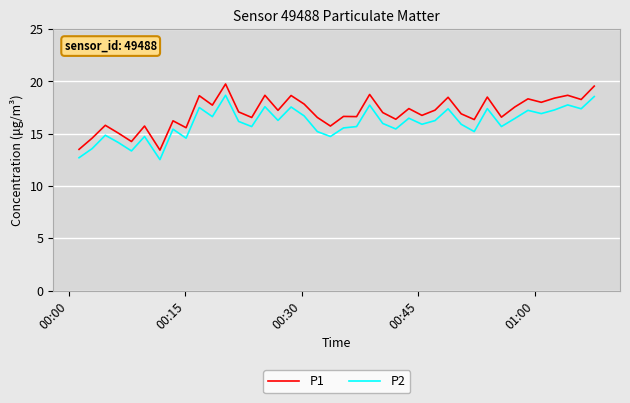

Rank the series by their average value, from highest to lowest.

P1, P2